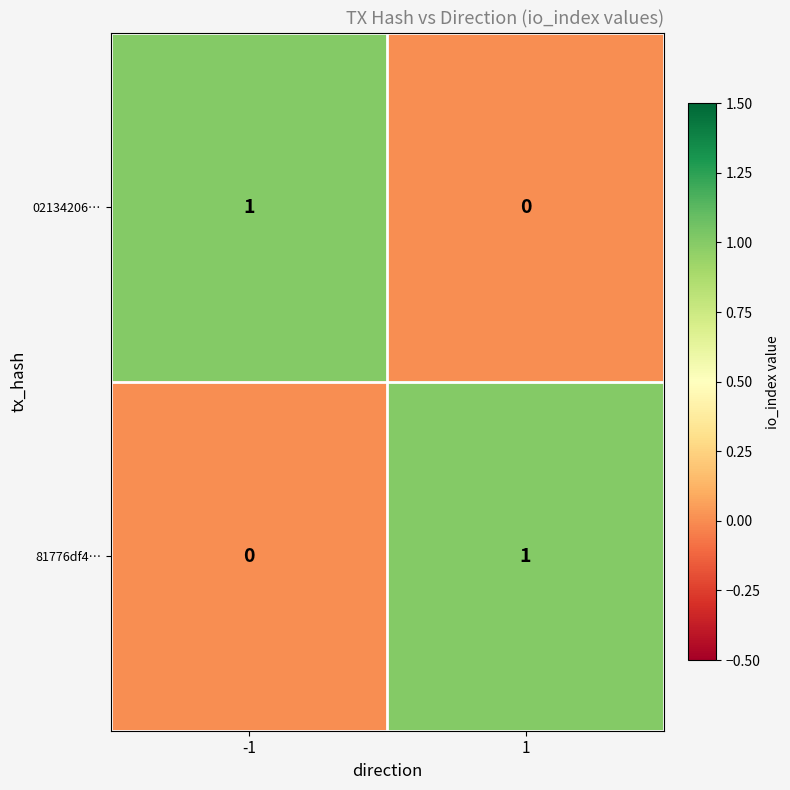

Rank the categories by 02134206… value from lowest to highest.

1, -1